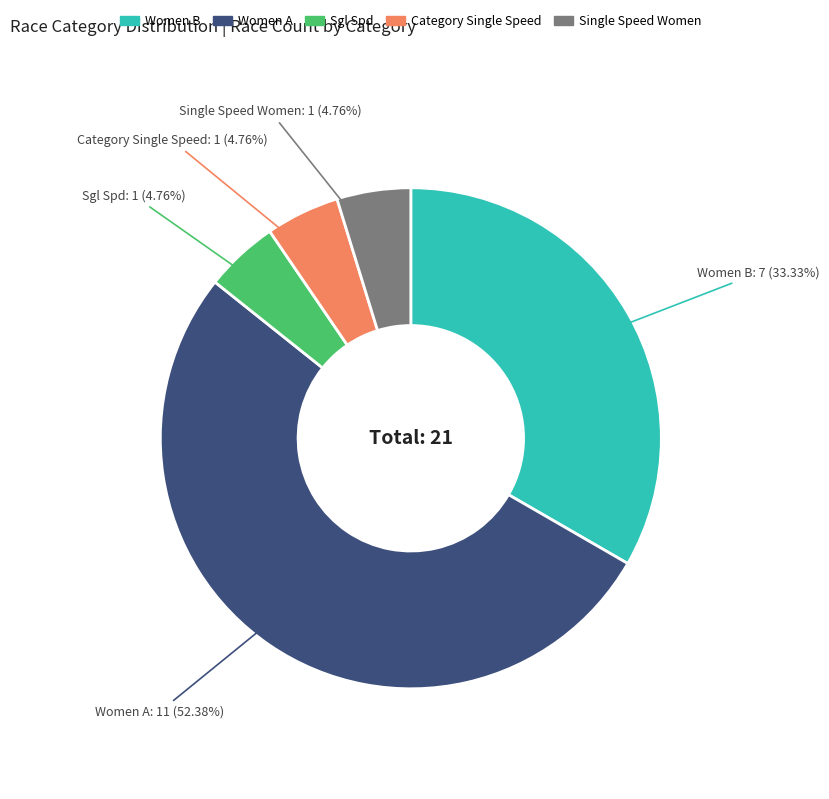

Which slice is the largest?

Women A